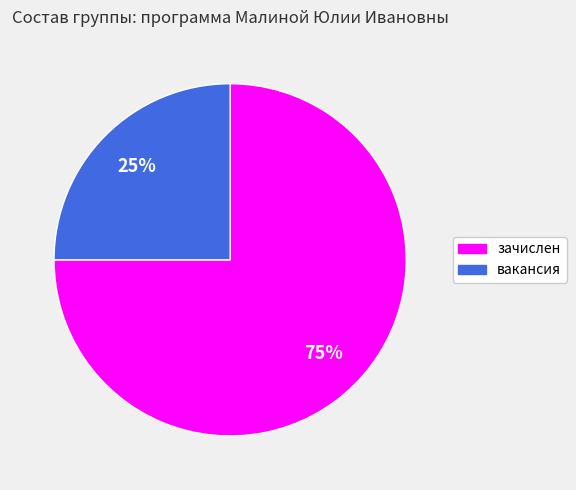

Which category has the smallest portion of the pie?

вакансия